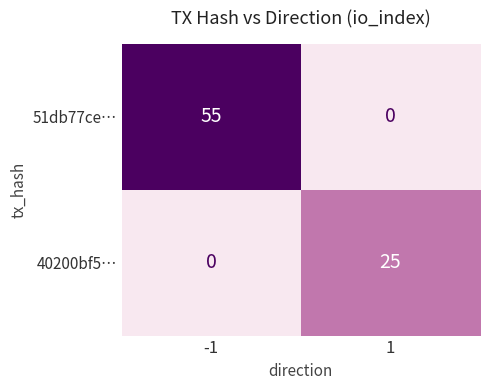

What is the sum of the 40200bf5… values at -1 and 1?

25